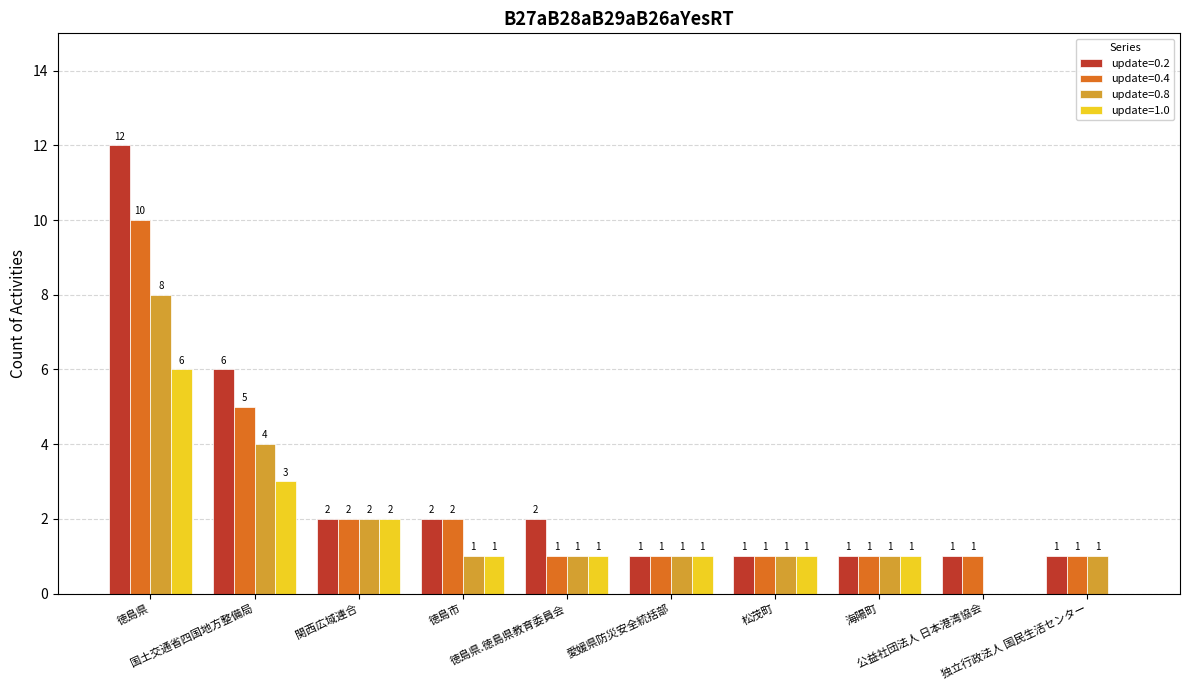

What are all the series names shown in the legend?

update=0.2, update=0.4, update=0.8, update=1.0